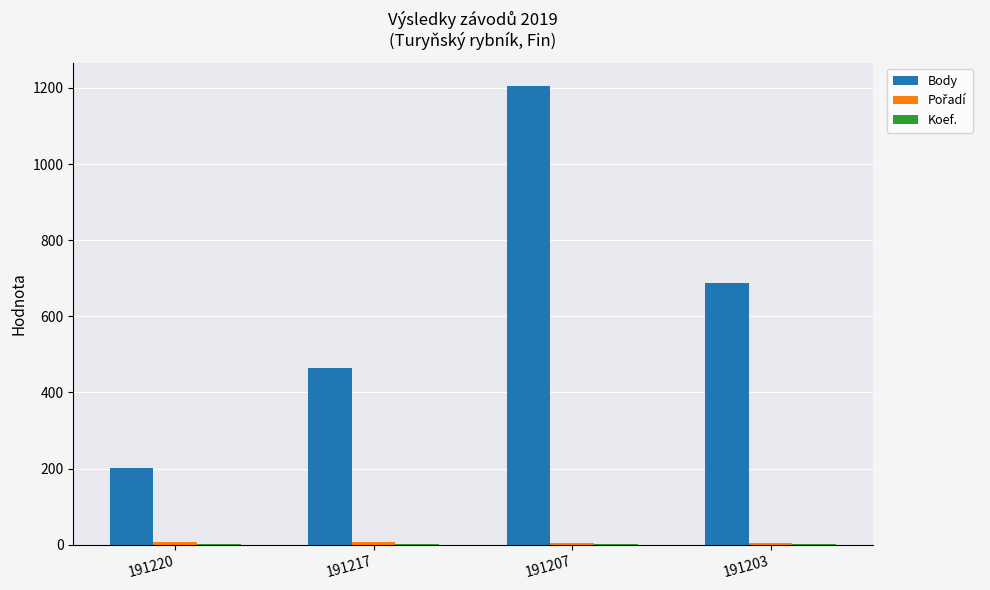

At which category is the sum across all series the highest?

191207